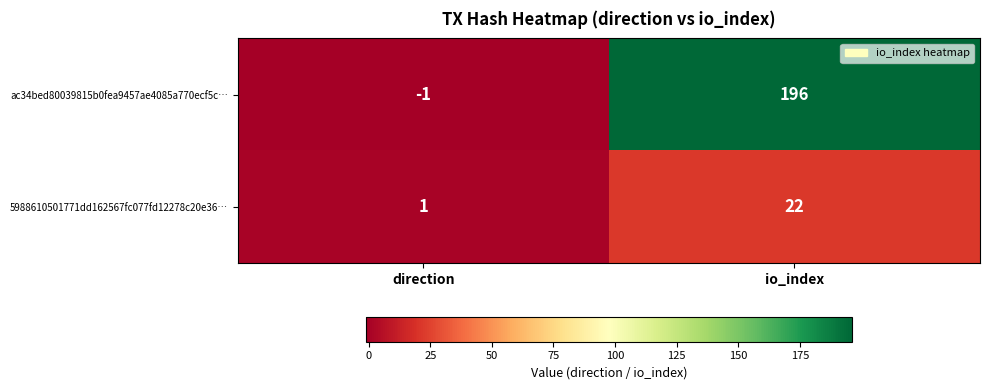

Rank the series by their maximum value, from highest to lowest.

ac34bed80039815b0fea9457ae4085a770ecf5c…, 5988610501771dd162567fc077fd12278c20e36…